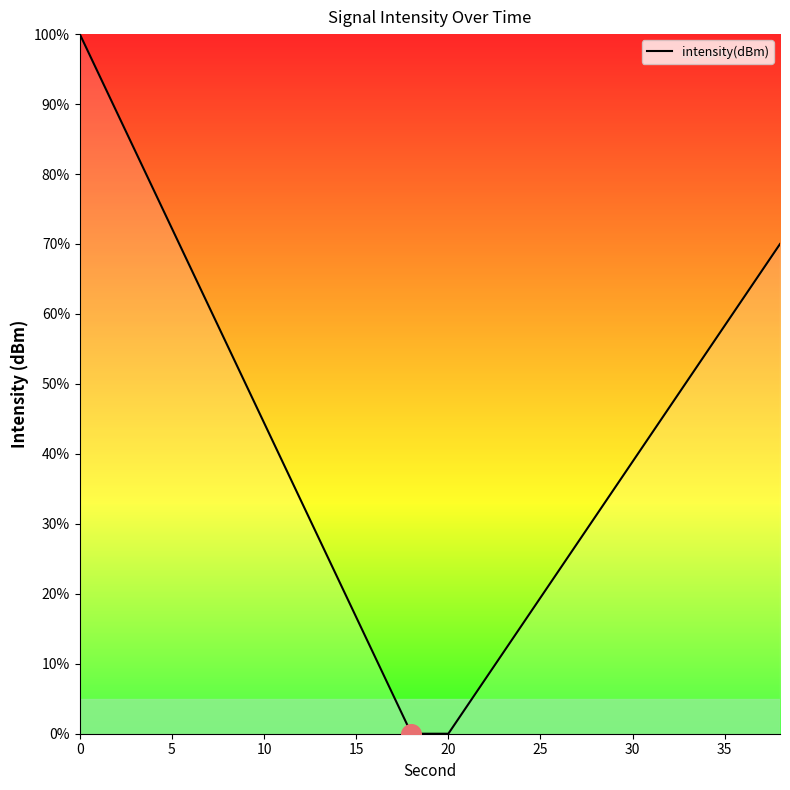

What is the difference between the maximum and minimum values?

100.0